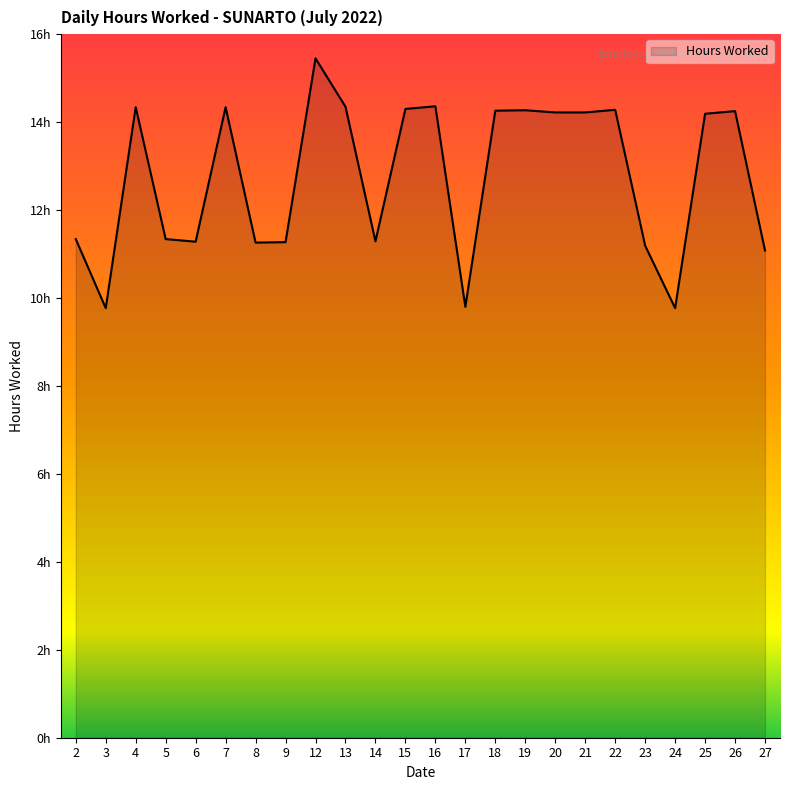

The value at 5 is 11.3. True or false?

True